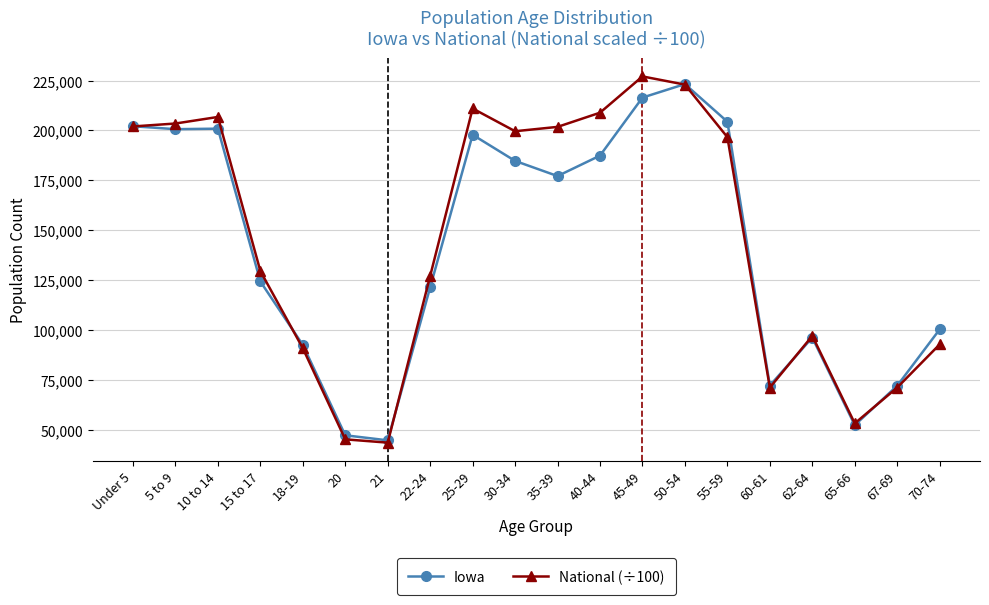

Count the number of categories in the chart.

20